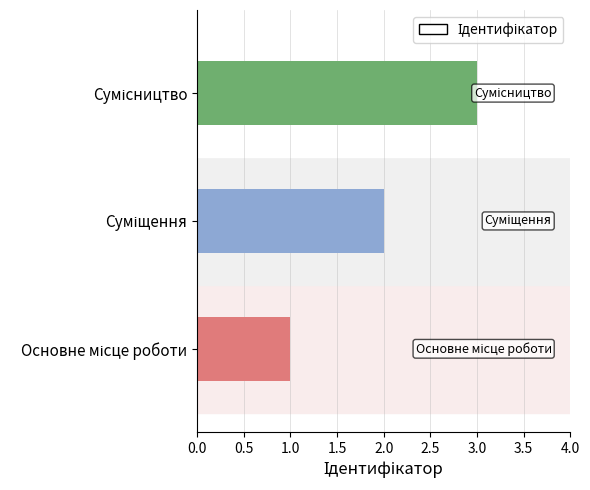

The chart shows a value of 3 at Сумісництво. True or false?

True